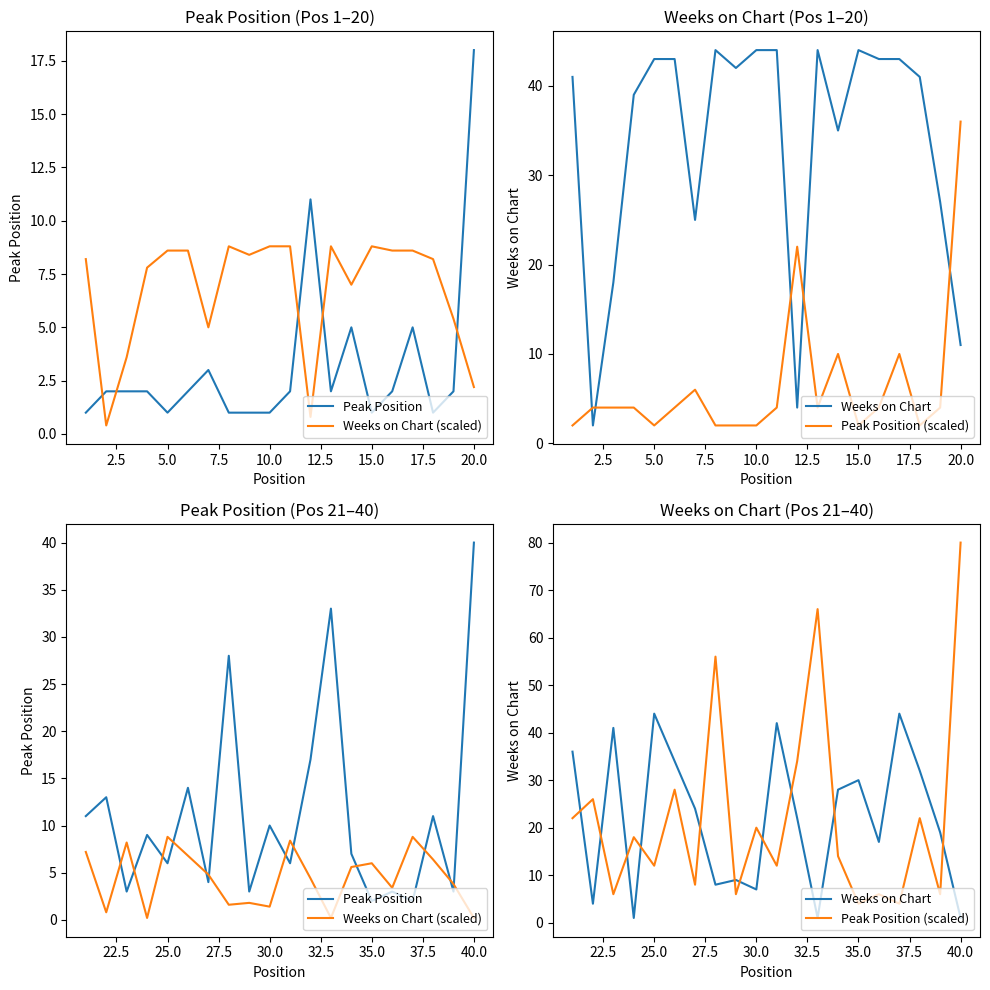

Does the chart display data point markers on the line(s)?

No